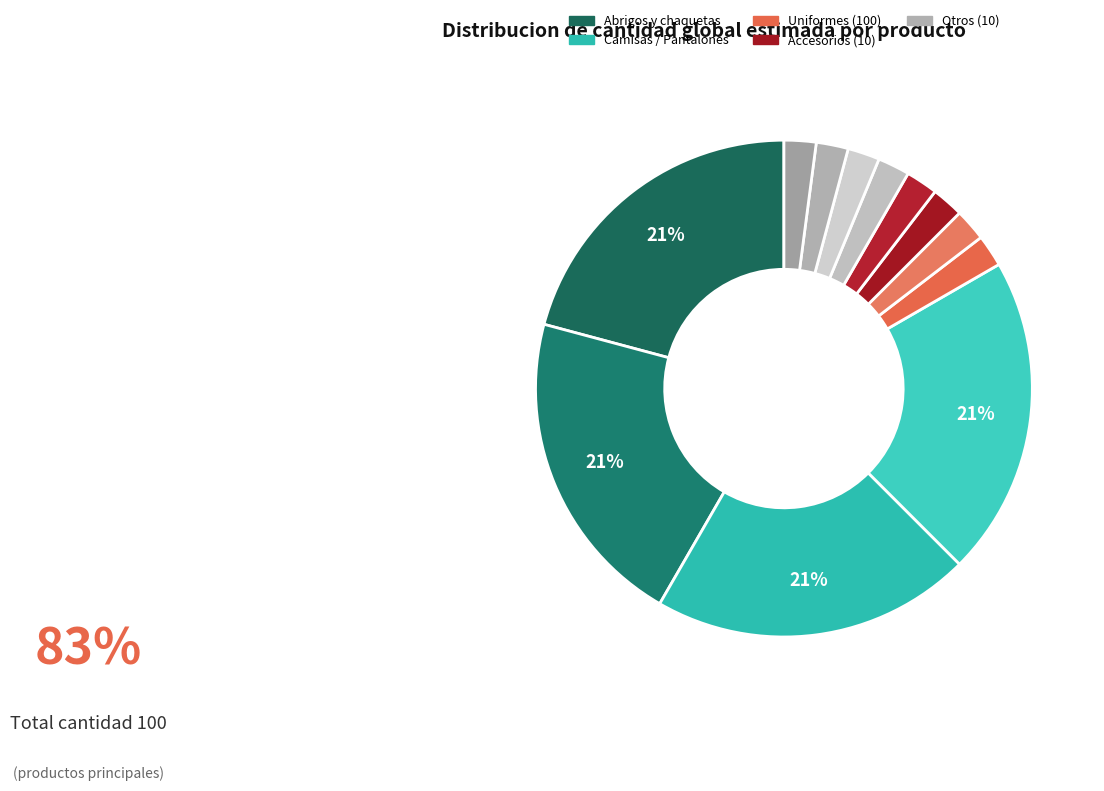

Which slice is the largest?

Abrigos y chaquetas para hombre